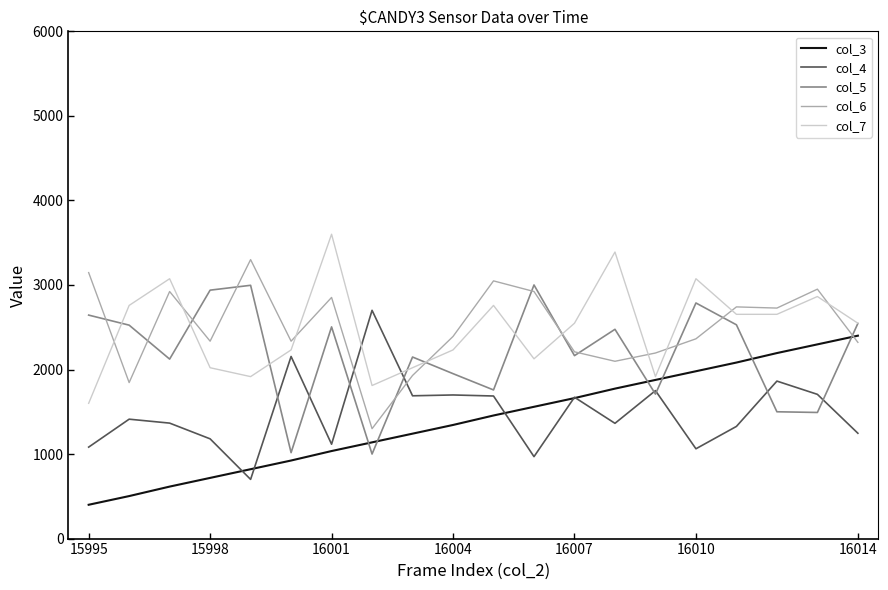

What are all the series names shown in the legend?

col_3, col_4, col_5, col_6, col_7